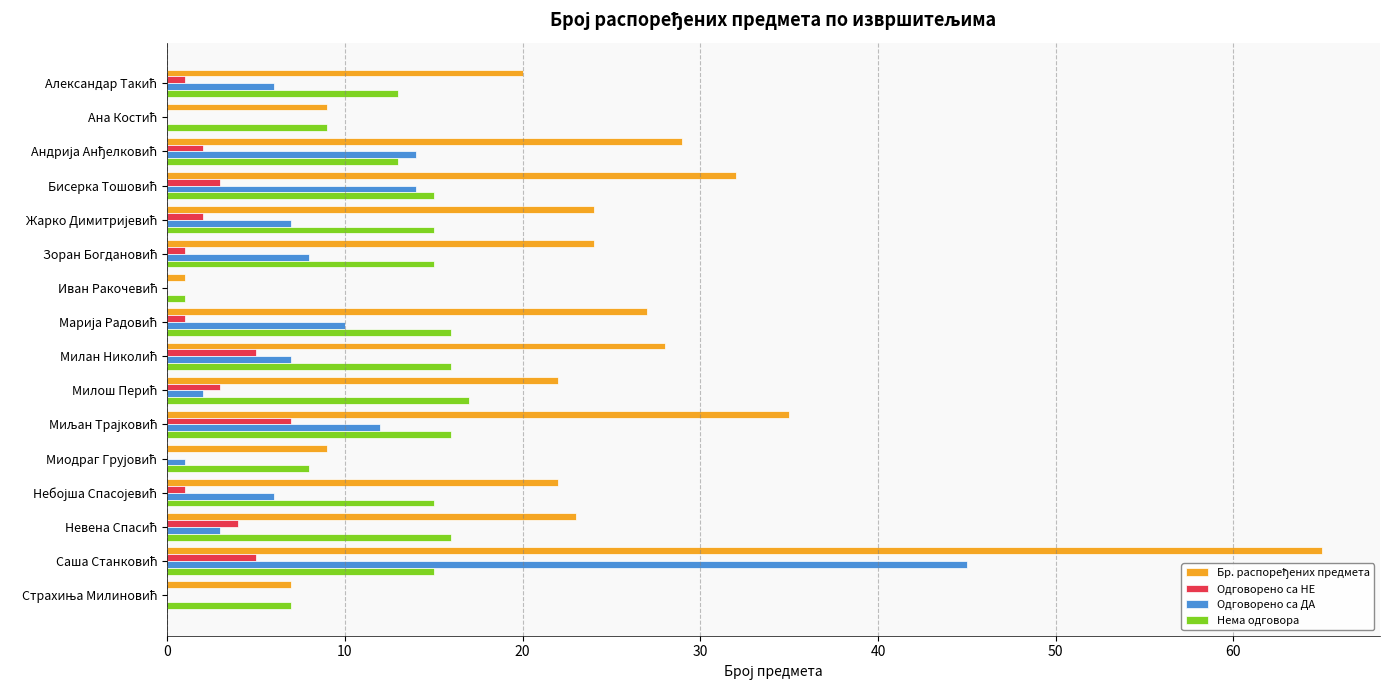

What is the highest value of the Нема одговора series?

17